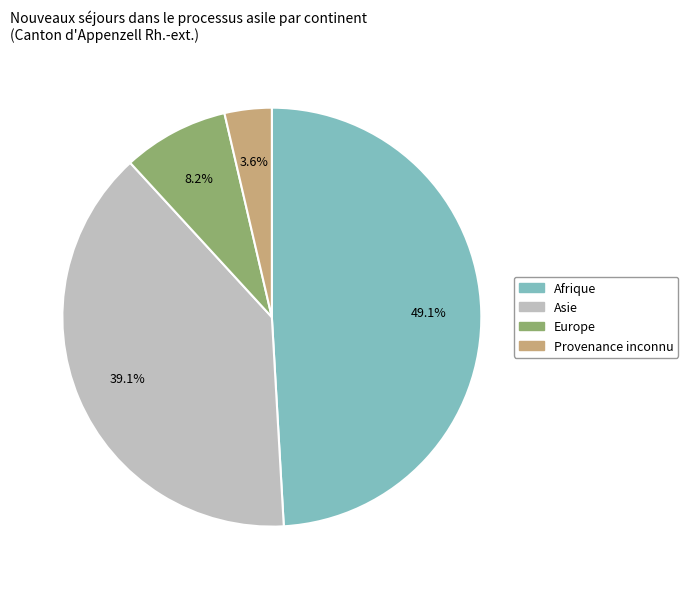

How many segments does this pie chart have?

4